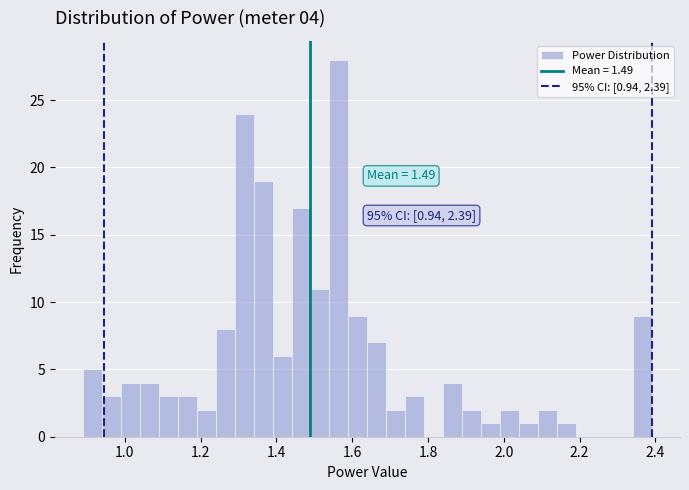

Read against the x-axis, roughly where is the centre of the tallest bar?

1.56